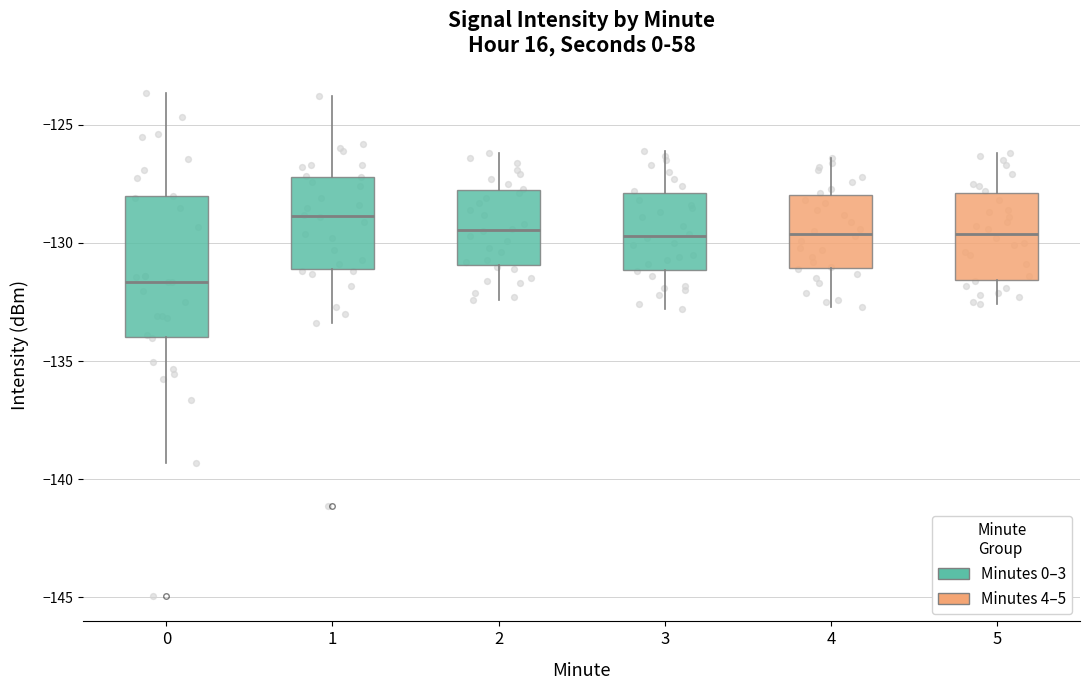

Reading left to right, read every box against the y-axis: the position of its median line, the range the box covers, and the ends of its whiskers. The values are not printed on the chart, so give them approximately, as read against the axis.

0: median -131.5, box -134.0 to -128.0, whiskers -139.5 to -123.5
1: median -129.0, box -131.0 to -127.0, whiskers -133.5 to -124.0
2: median -129.5, box -131.0 to -127.5, whiskers -132.5 to -126.0
3: median -129.5, box -131.0 to -128.0, whiskers -133.0 to -126.0
4: median -129.5, box -131.0 to -128.0, whiskers -132.5 to -126.5
5: median -129.5, box -131.5 to -128.0, whiskers -132.5 to -126.0